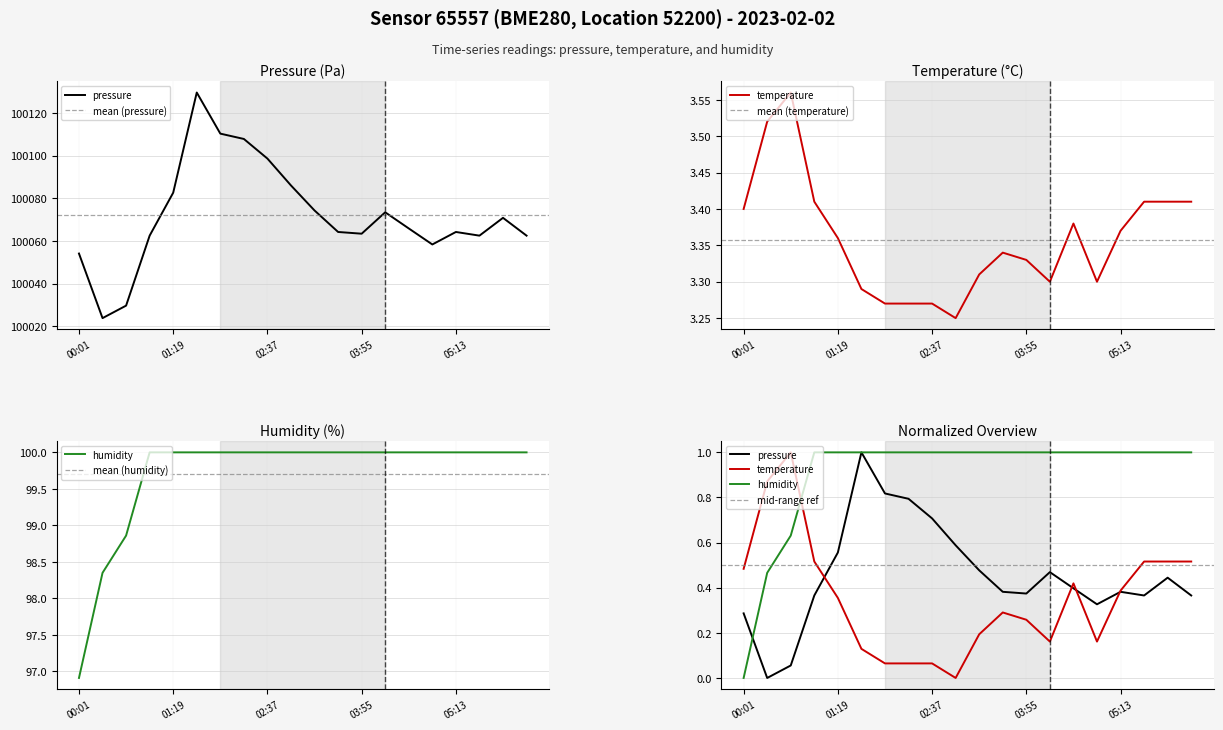

How many data points in pressure are above 100065?

10